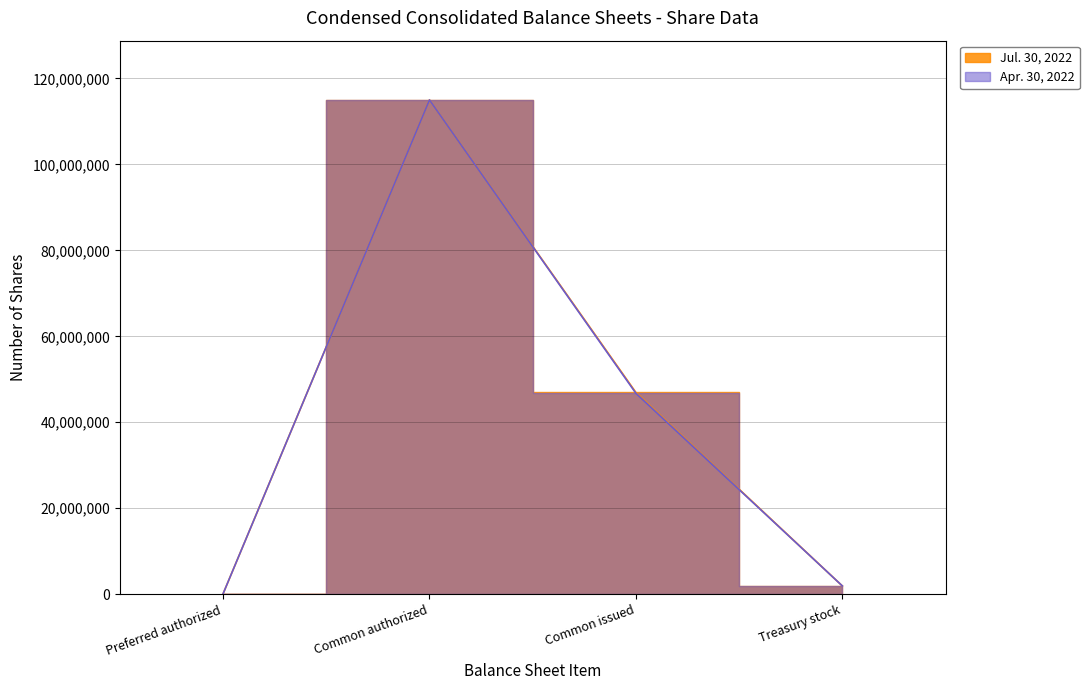

The Apr. 30, 2022 series shows 168648720 at Common authorized. True or false?

False